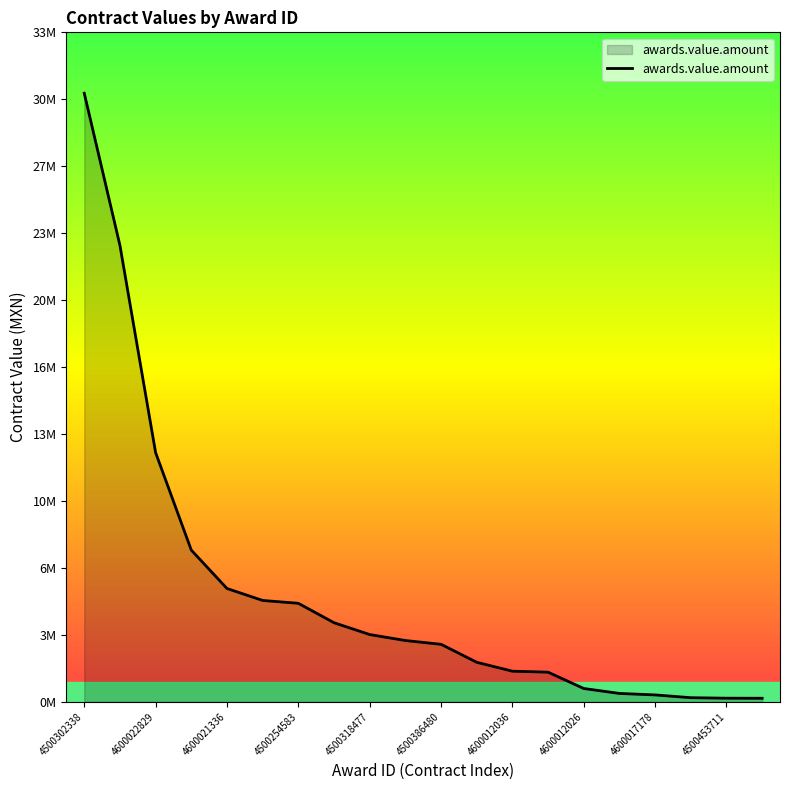

Does the chart display data point markers on the line(s)?

No